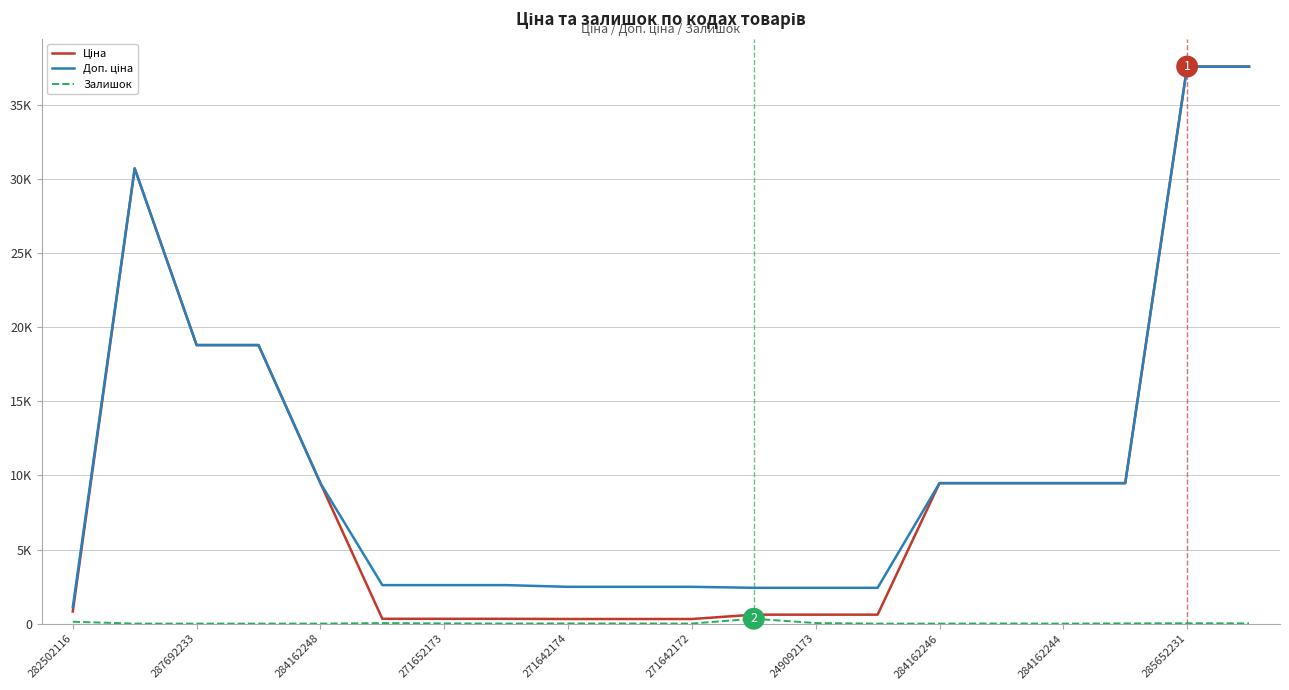

True or false: Доп. ціна and Ціна cross at least once.

False